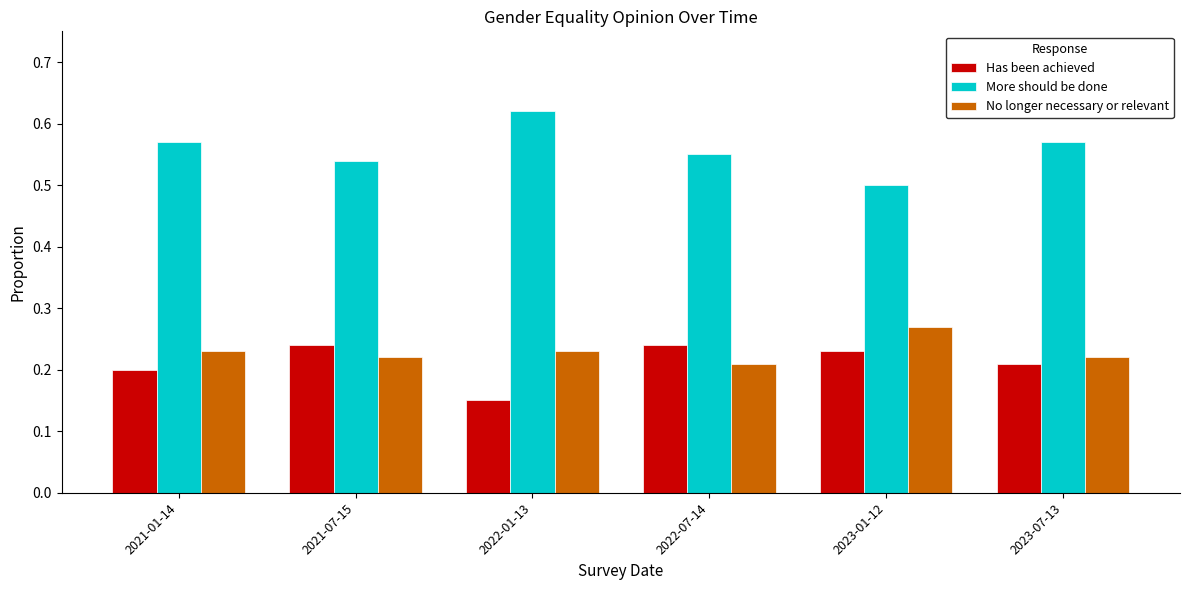

Count the More should be done values in the range 0 to 1.

6